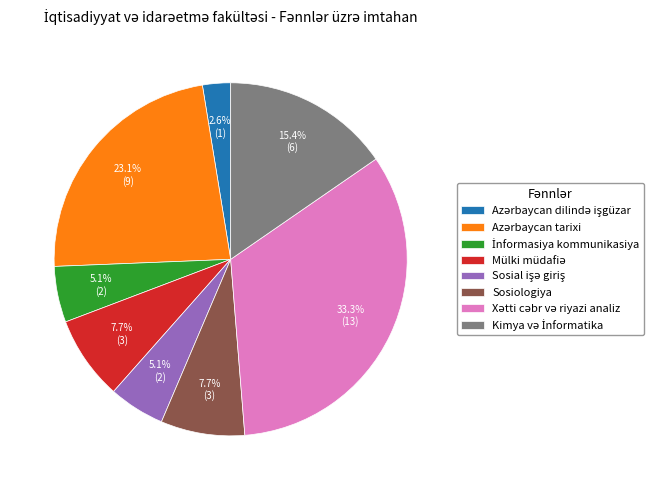

Is there any slice that represents more than half of the pie?

No